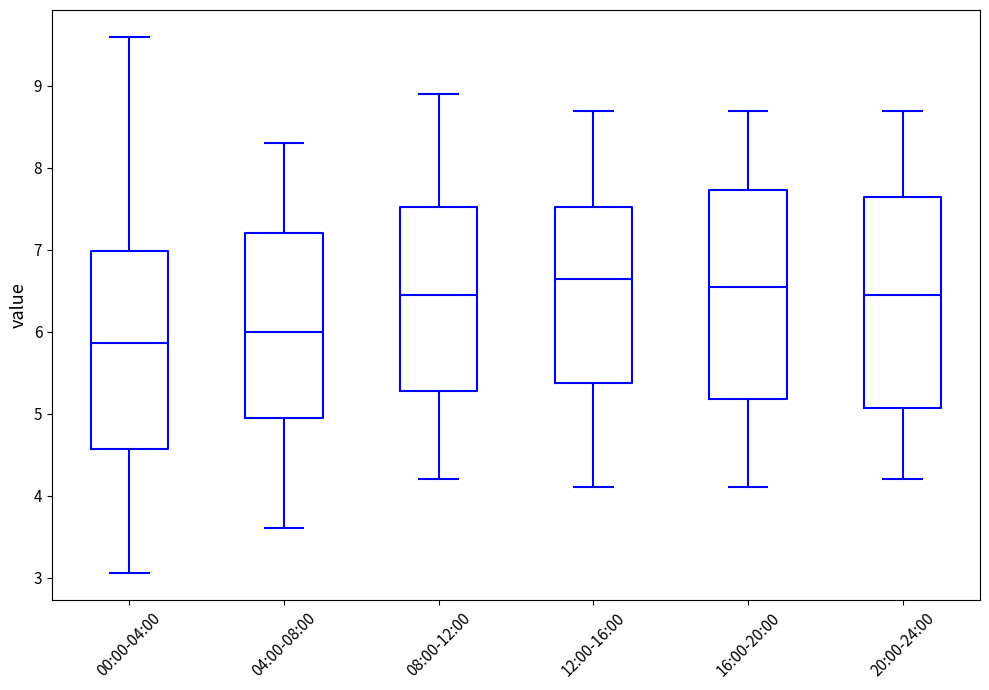

Where does the upper whisker of the box for 16:00-20:00 end on the y-axis? The values are not printed on the chart, so give them approximately, as read against the axis.

8.7